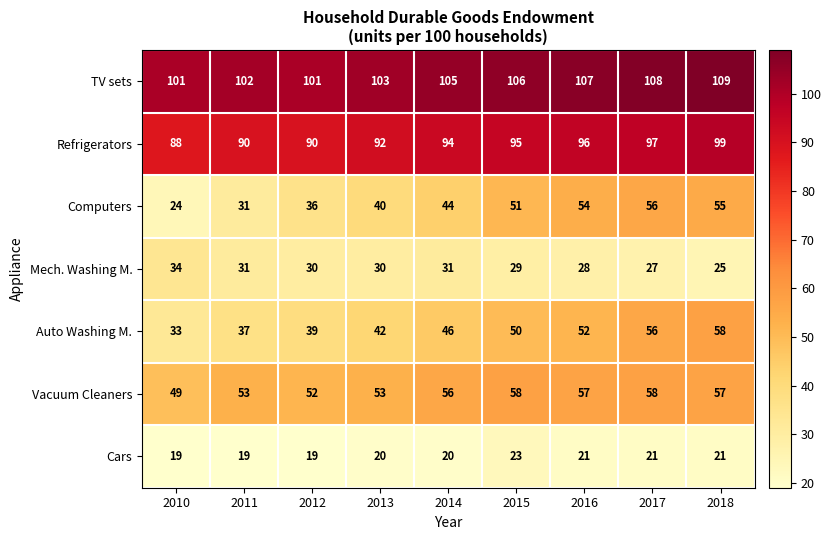

At 2015, list the series in order from smallest to largest.

Cars, Mech. Washing M., Auto Washing M., Computers, Vacuum Cleaners, Refrigerators, TV sets